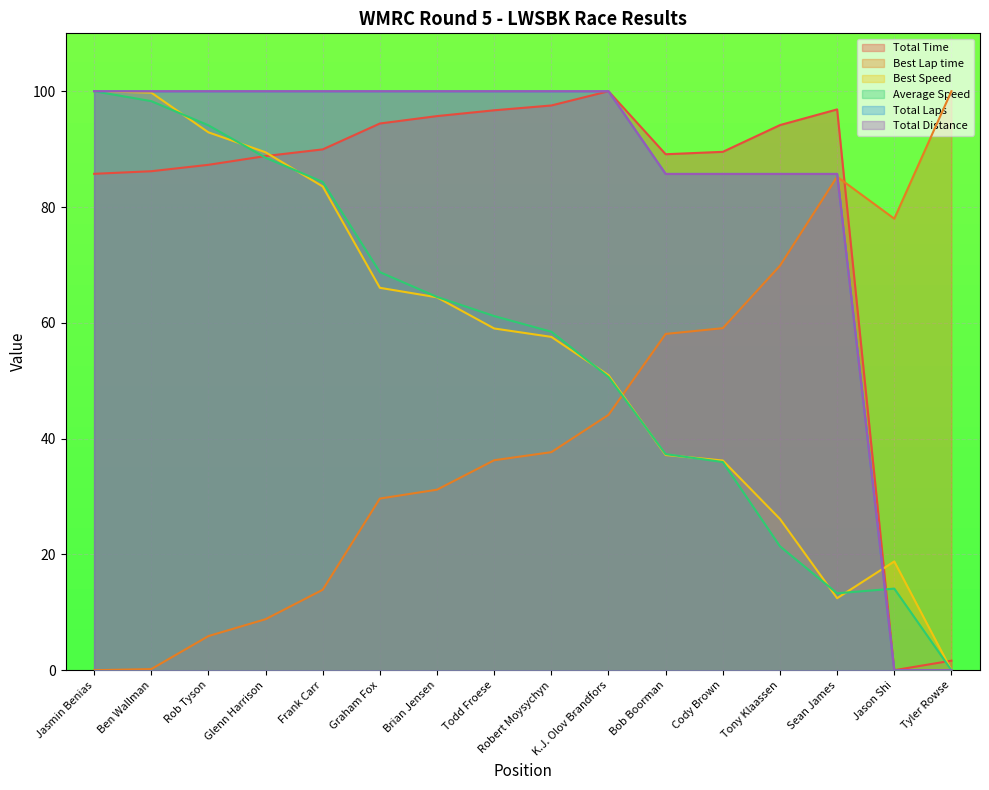

What is the greatest value displayed?

100.0